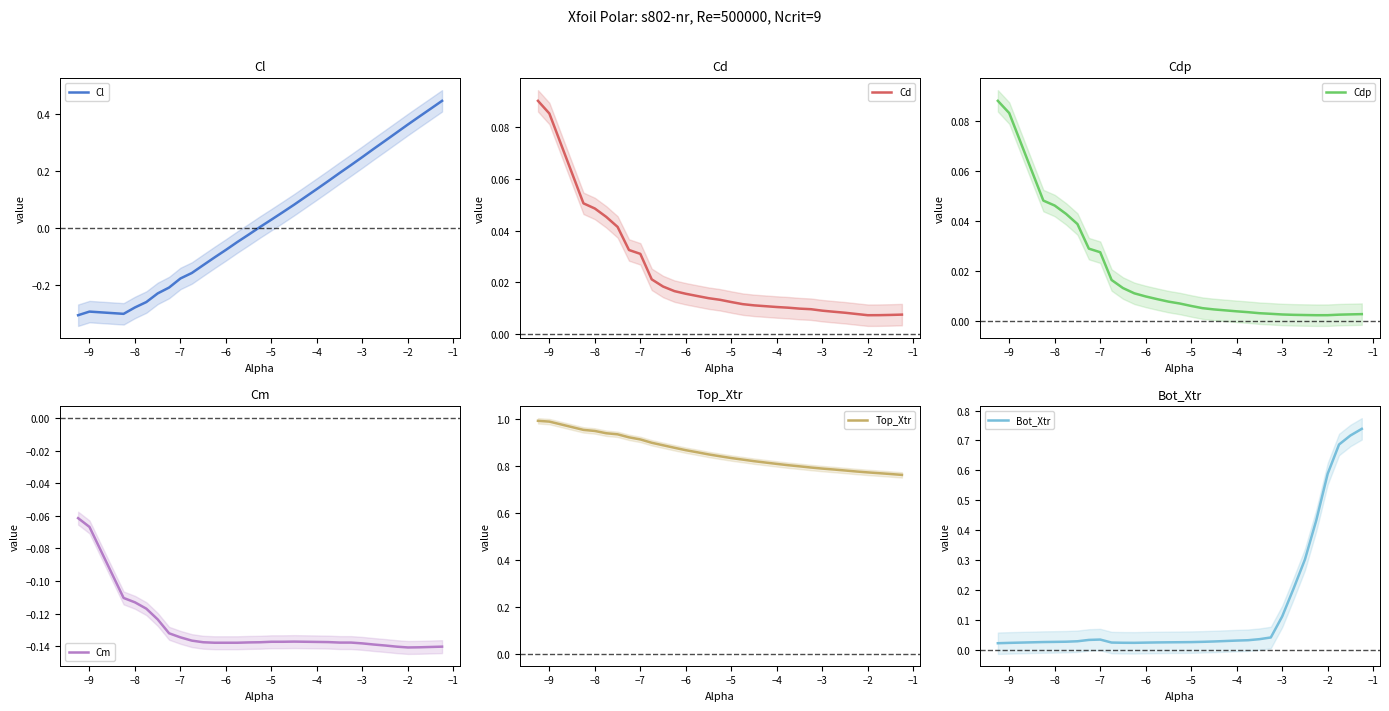

What is the maximum value for Cd?

0.1